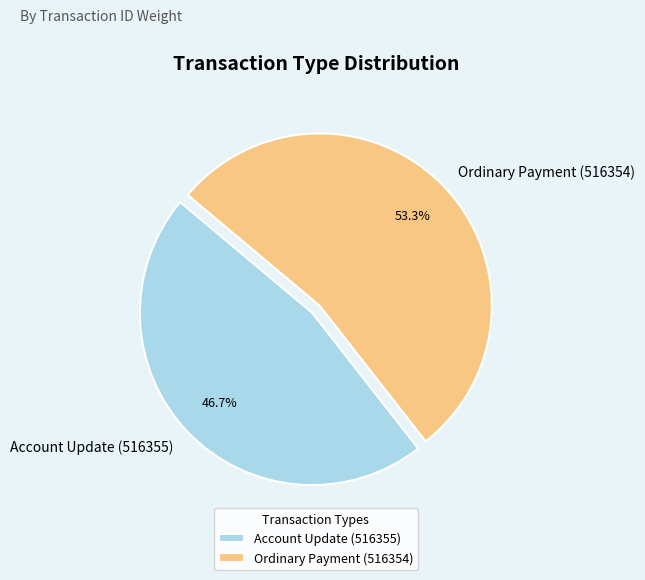

What is the largest slice in the pie chart?

Ordinary Payment (516354)